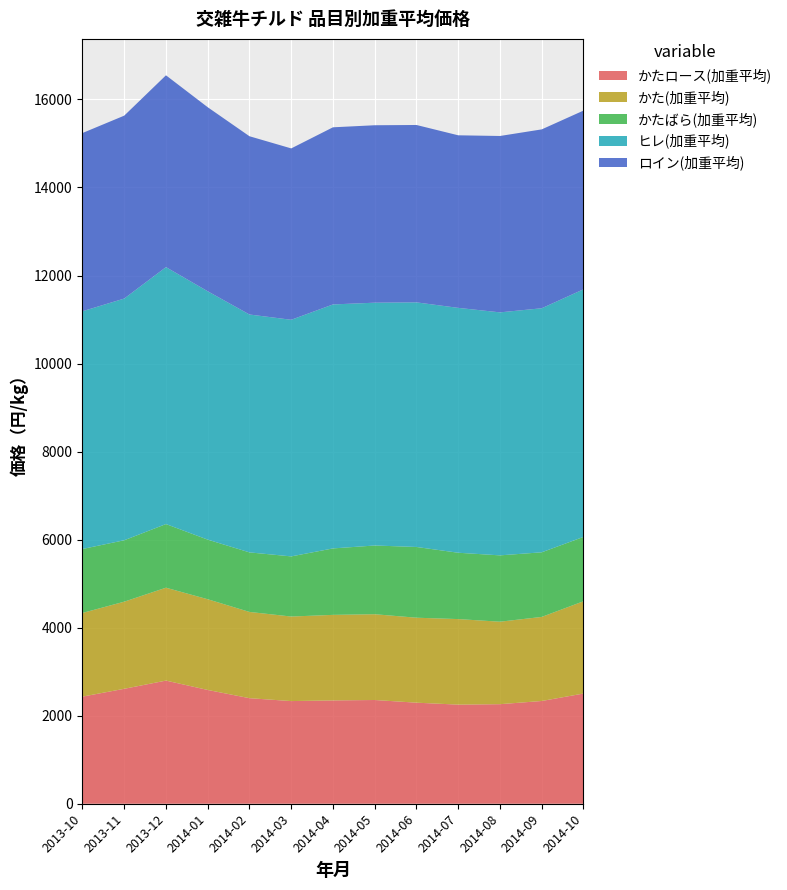

Reading right to left, transcribe all the data shown in this chart.

かたロース(加重平均): 2014-10=2503.5	2014-09=2334.1	2014-08=2261.8	2014-07=2251.6	2014-06=2295.7	2014-05=2356.7	2014-04=2347.3	2014-03=2332.2	2014-02=2398.0	2014-01=2584.8	2013-12=2797.5	2013-11=2611.1	2013-10=2433.7
かた(加重平均): 2014-10=2096.5	2014-09=1910.0	2014-08=1873.7	2014-07=1943.4	2014-06=1930.4	2014-05=1948.7	2014-04=1943.3	2014-03=1920.7	2014-02=1959.2	2014-01=2060.7	2013-12=2110.4	2013-11=1979.2	2013-10=1900.6
かたばら(加重平均): 2014-10=1461.9	2014-09=1468.0	2014-08=1507.0	2014-07=1507.0	2014-06=1607.0	2014-05=1561.1	2014-04=1509.6	2014-03=1366.1	2014-02=1352.9	2014-01=1354.3	2013-12=1445.7	2013-11=1395.4	2013-10=1452.9
ヒレ(加重平均): 2014-10=5624.9	2014-09=5544.1	2014-08=5520.3	2014-07=5563.0	2014-06=5556.9	2014-05=5516.2	2014-04=5542.8	2014-03=5375.3	2014-02=5404.1	2014-01=5642.2	2013-12=5836.9	2013-11=5490.9	2013-10=5400.9
ロイン(加重平均): 2014-10=4059.7	2014-09=4063.5	2014-08=4006.9	2014-07=3920.3	2014-06=4029.5	2014-05=4030.9	2014-04=4023.9	2014-03=3893.1	2014-02=4049.7	2014-01=4180.9	2013-12=4357.6	2013-11=4154.9	2013-10=4048.9